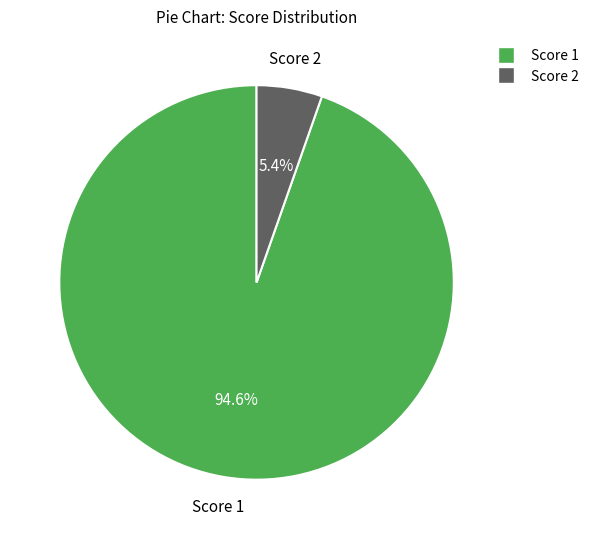

Does any single category account for the majority?

Yes